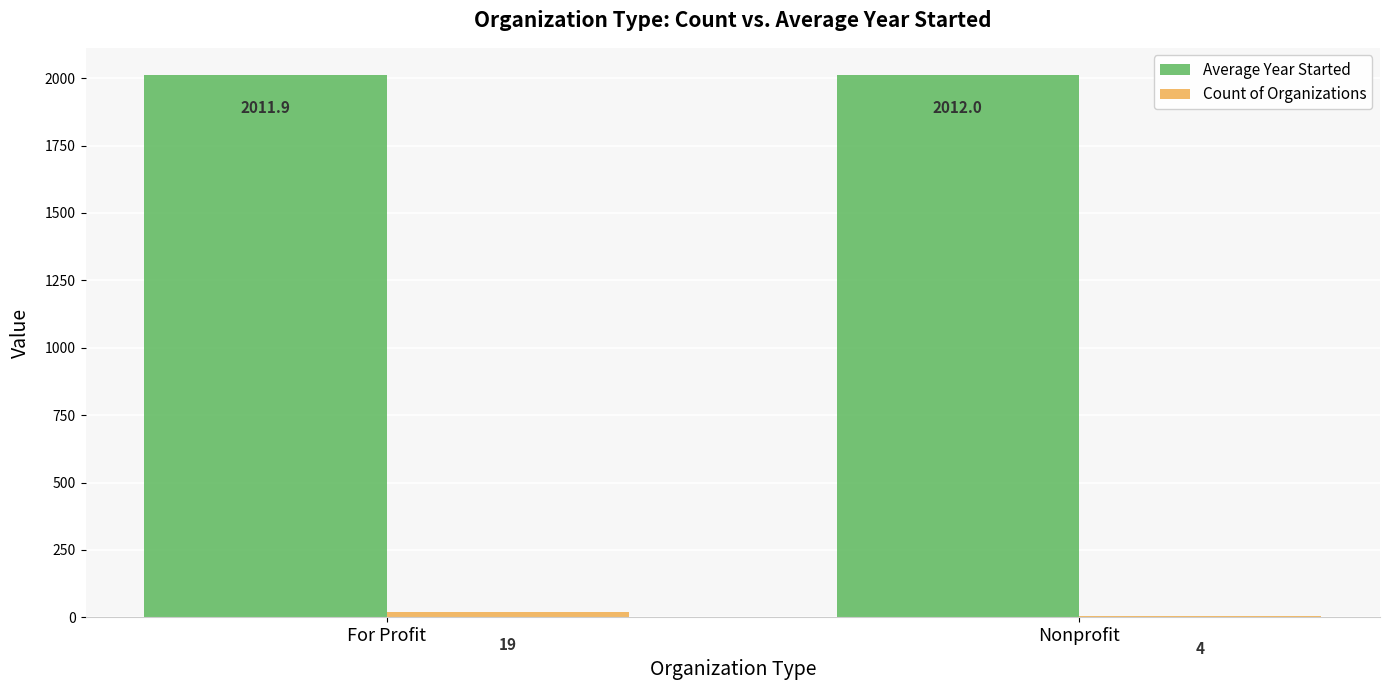

What is the greatest value displayed?

2012.0